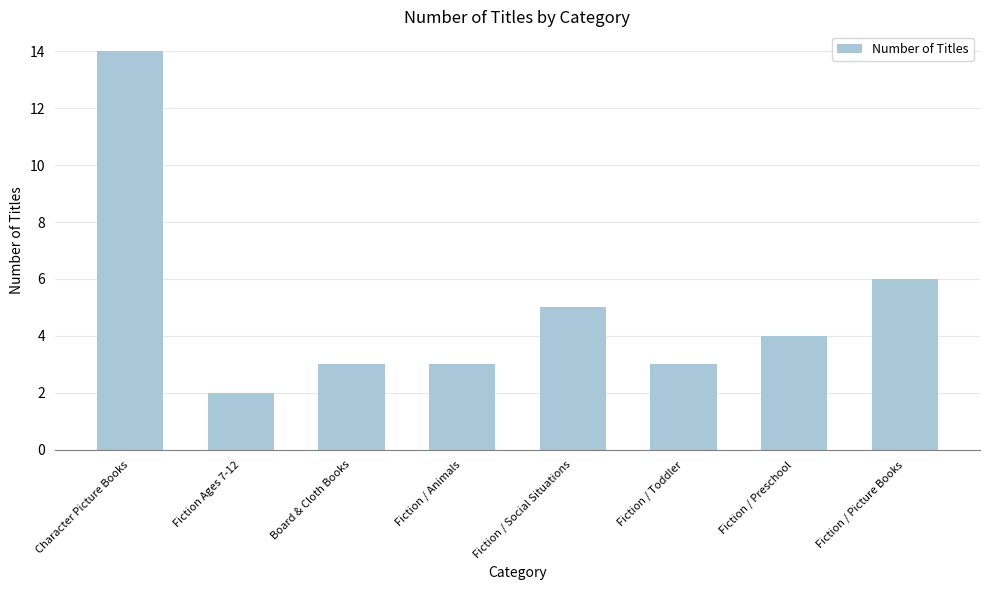

Where is the data nearest to the value 8?

Fiction / Picture Books